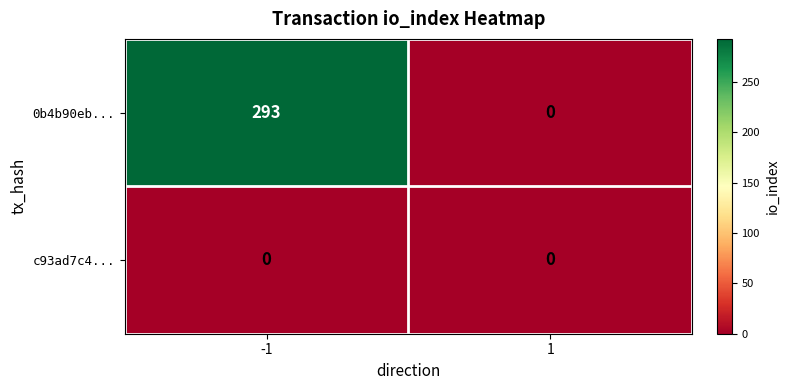

Which series changed the most between -1 and 1?

0b4b90eb...